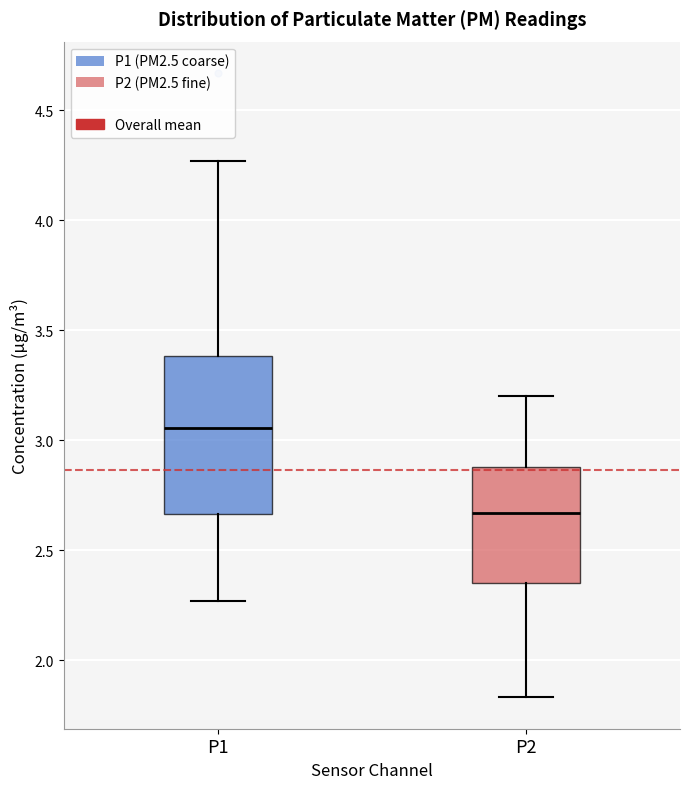

Reading left to right, transcribe this box plot: for each box, give where its median line is, the range the box spans, and where its two whiskers end, as read against the y-axis. The values are not printed on the chart, so give them approximately, as read against the axis.

P1: median 3.05, box 2.65 to 3.40, whiskers 2.25 to 4.25
P2: median 2.65, box 2.35 to 2.90, whiskers 1.85 to 3.20